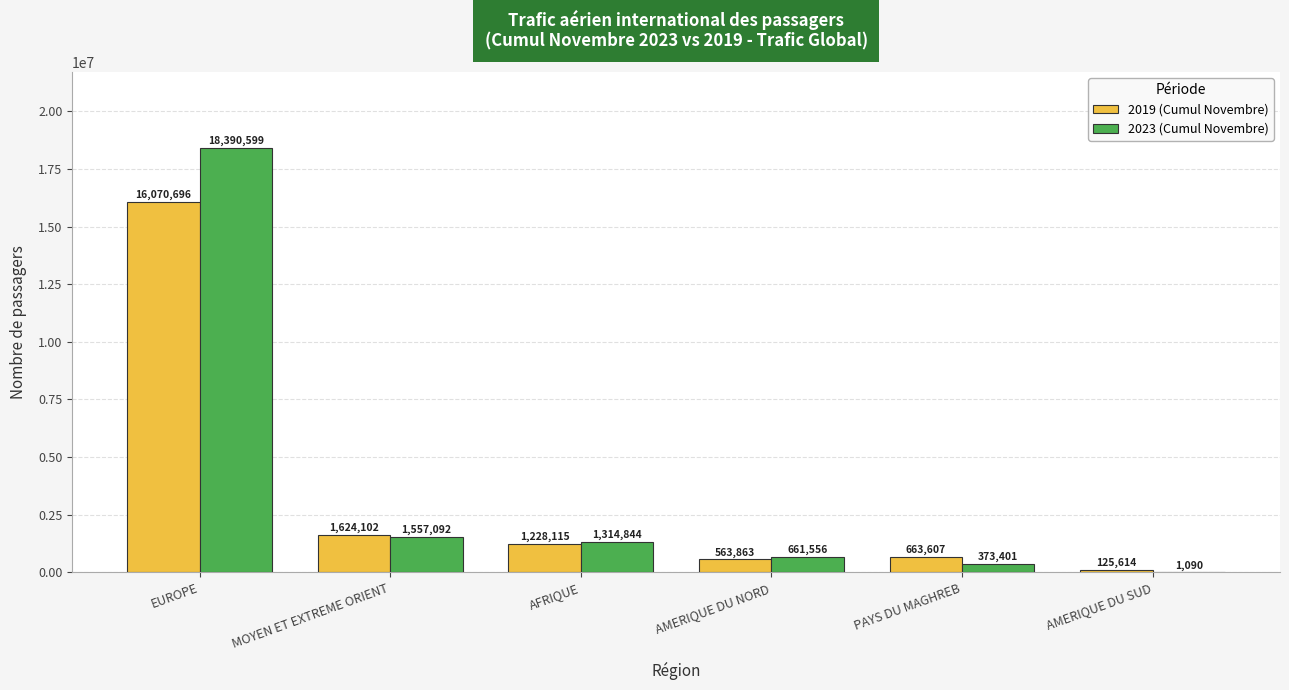

Reading right to left, list all the values displayed in this chart.

2019 (Cumul Novembre): 125614	663607	563863	1228115	1624102	16070696
2023 (Cumul Novembre): 1090	373401	661556	1314844	1557092	18390599